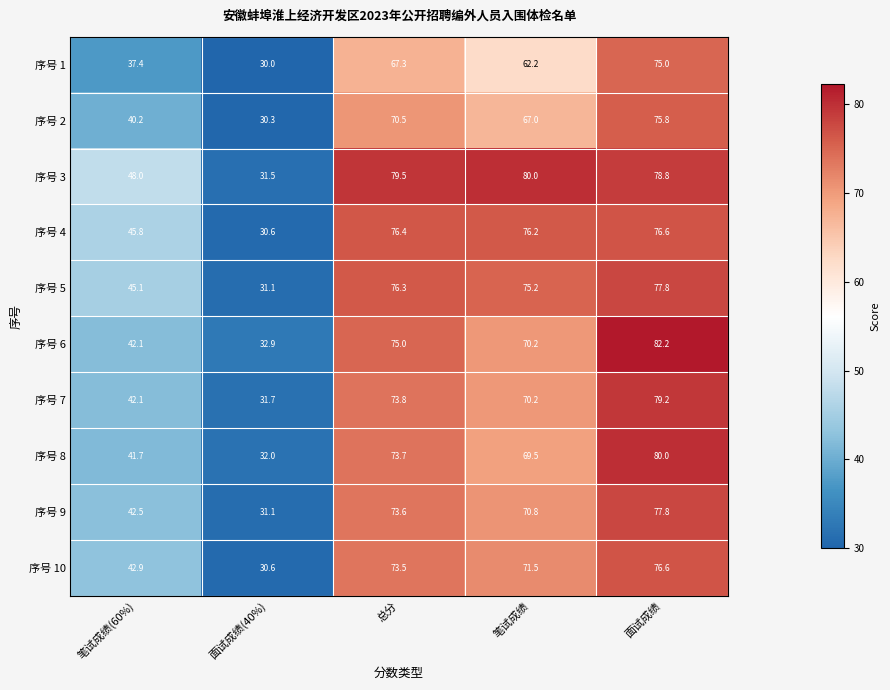

What is the spread (max minus min) of values at 面试成绩?

7.2